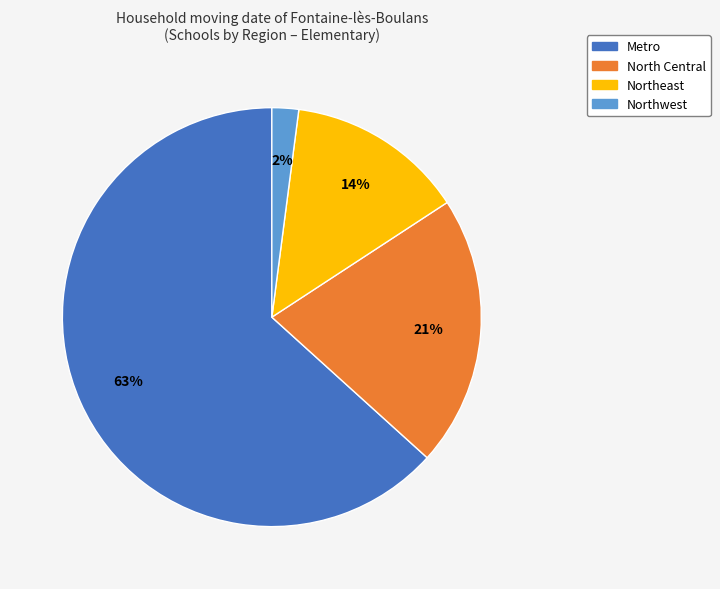

True or false: North Central accounts for 21% of the total.

True